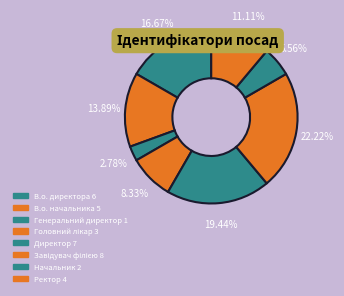

To the nearest percent, what portion does Директор represent?

19%